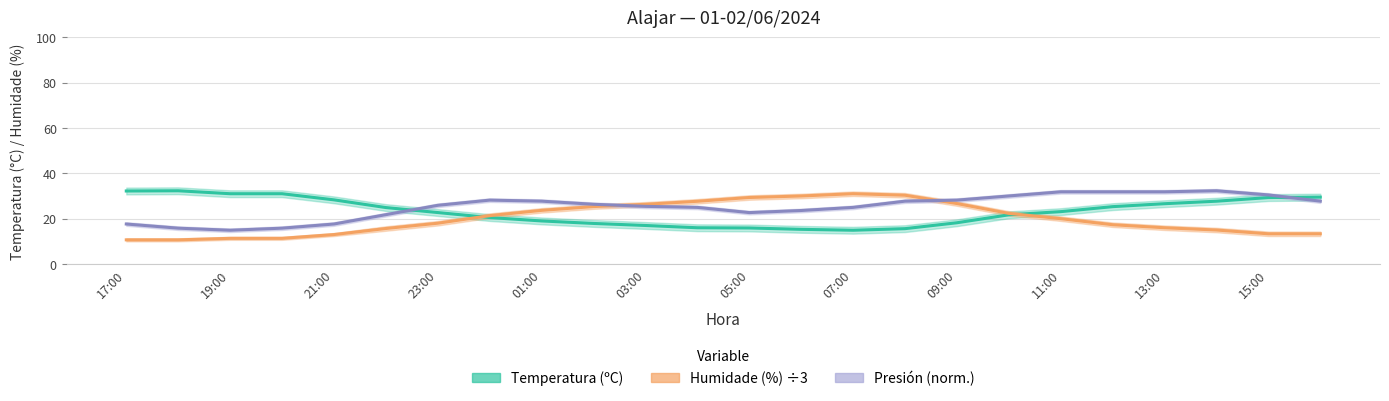

How many lines are shown in the chart?

3